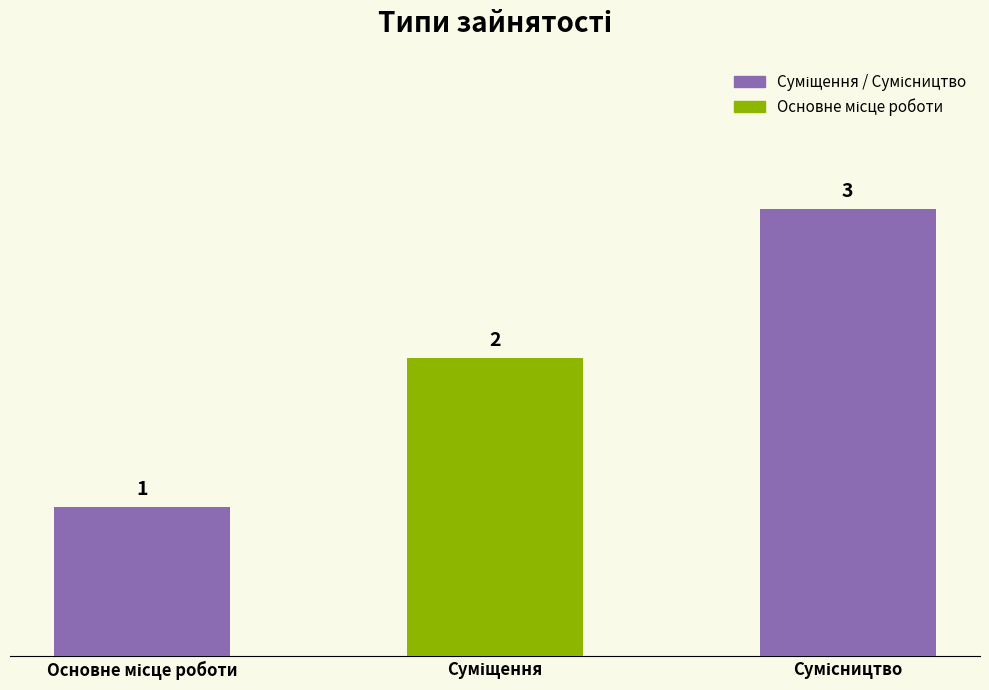

What is the sum of all values?

6